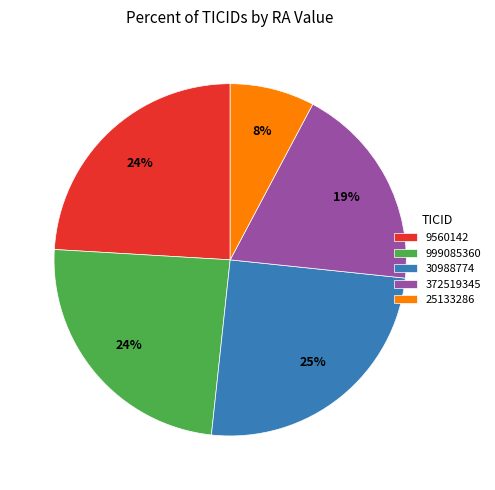

Approximately how many times larger is the value at 372519345 compared to 30988774?

0.8